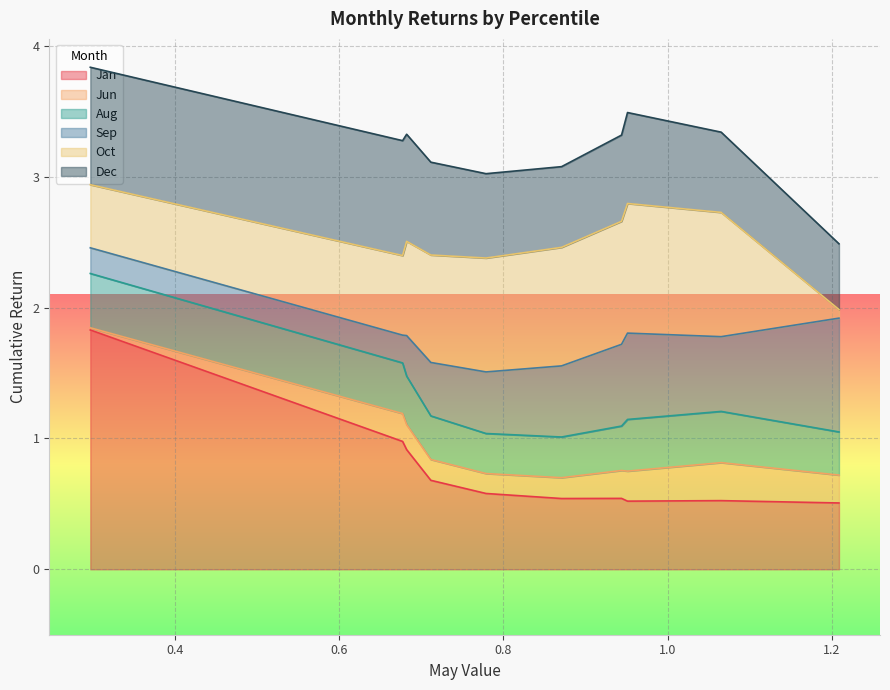

What is the difference between the Oct values at pct15 and pct75?

0.4